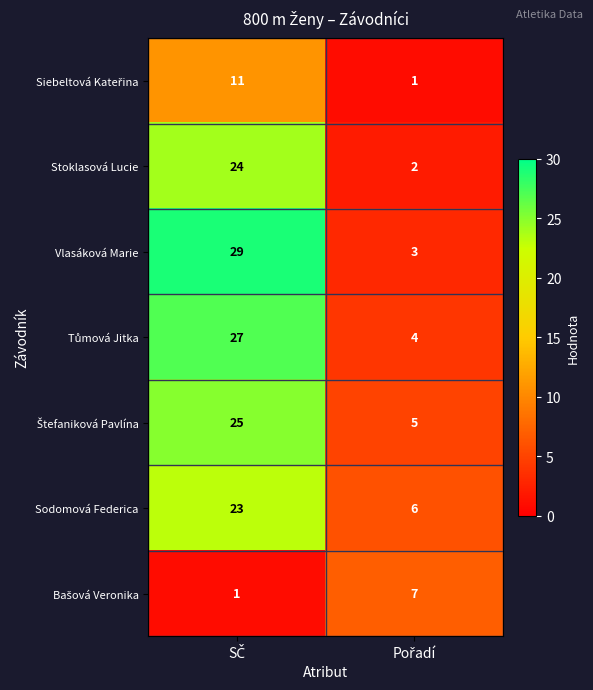

What is the sum of all Stoklasová Lucie values?

26